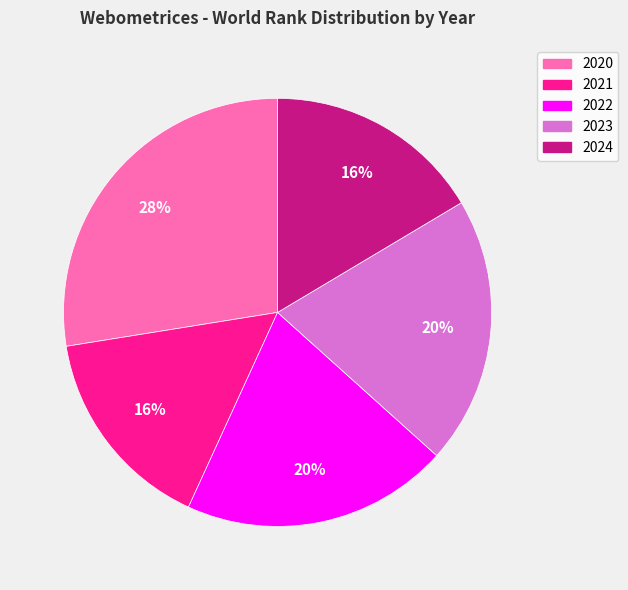

What is the largest slice in the pie chart?

2020